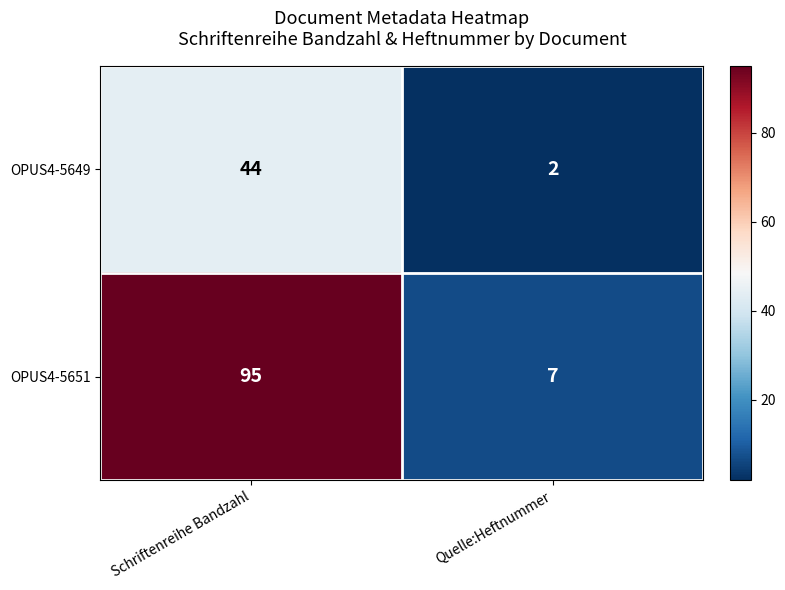

What is the sum of the OPUS4-5651 values at Schriftenreihe Bandzahl and Quelle:Heftnummer?

102